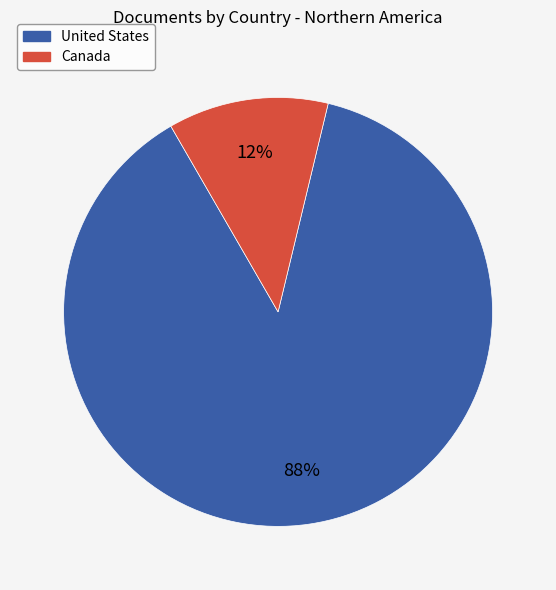

To the nearest percent, what portion does United States represent?

88%